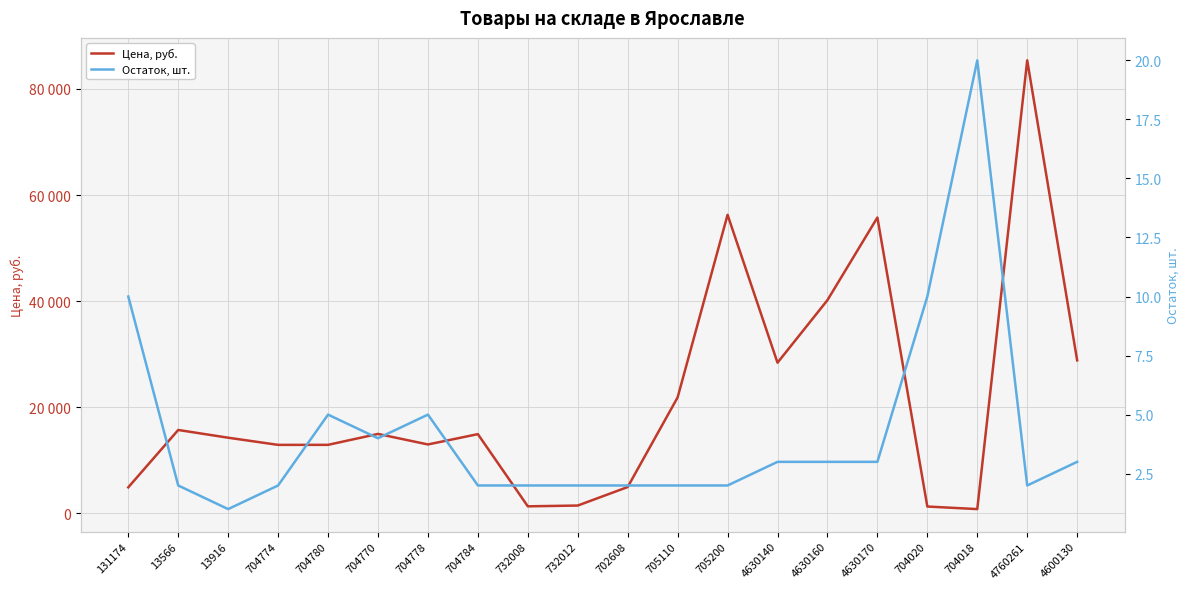

Which series has the largest range (max minus min)?

Цена, руб.